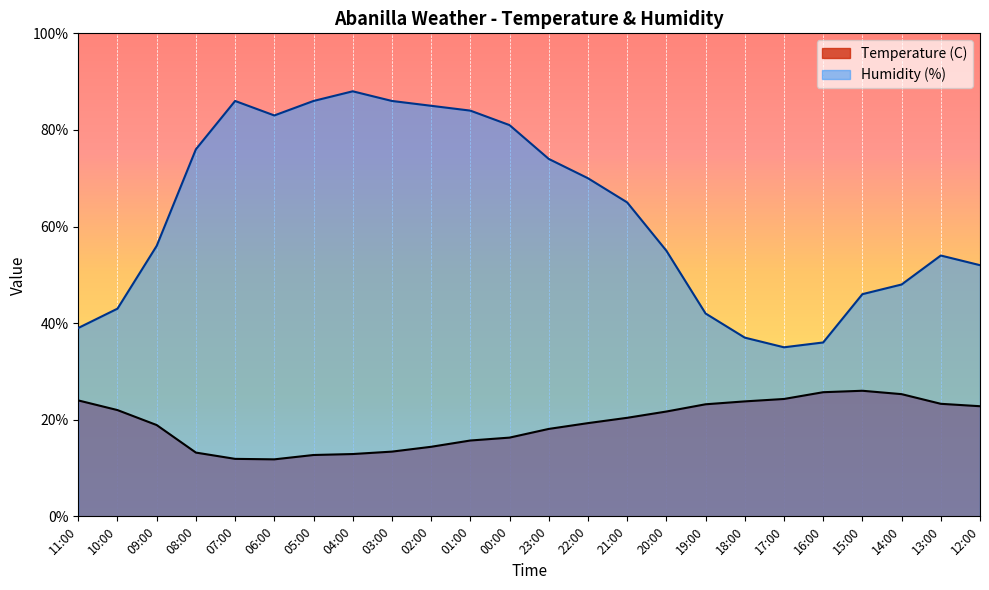

What is the value of the Temperature (C) point at the 10th from the left?

14.4